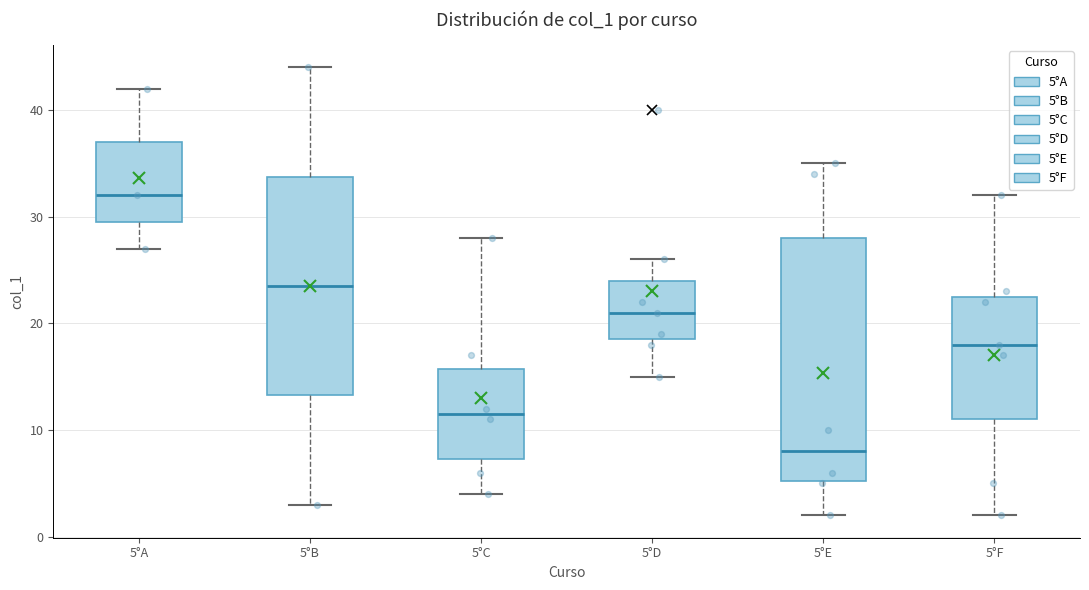

Comparing the boxes themselves (not the whiskers), which one is the tallest?

5°E